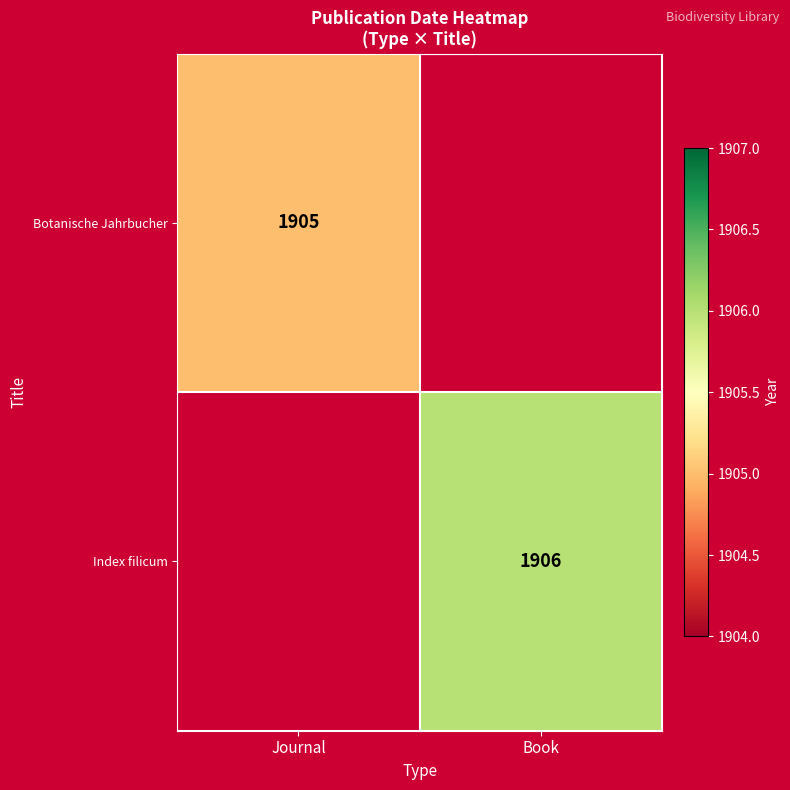

True or false: Botanische Jahrbucher has a value of 2521 at Journal.

False